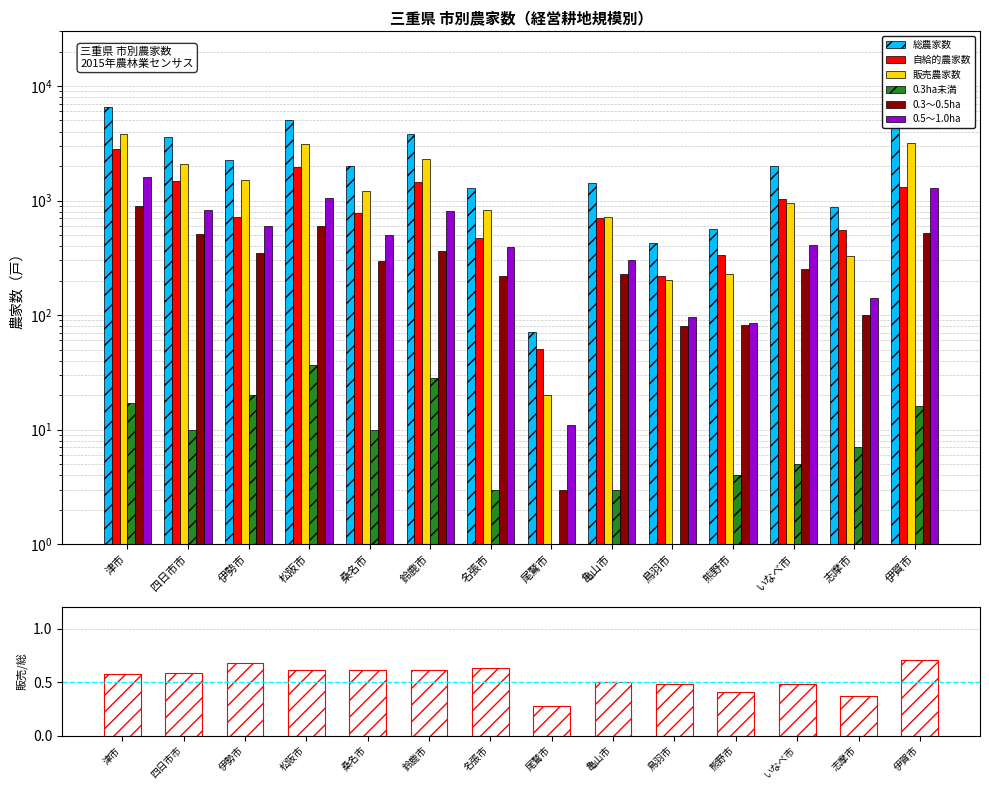

How many values in the 販売農家数 series exceed 1218?

6